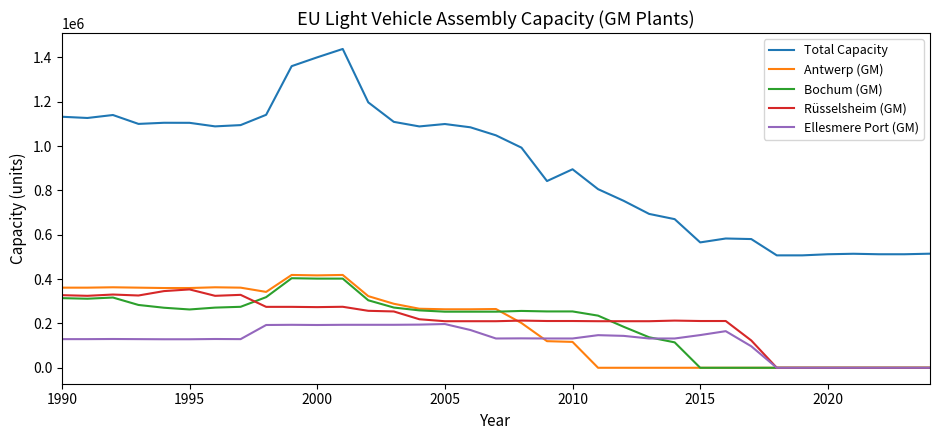

Which series has the widest spread of values?

Total Capacity